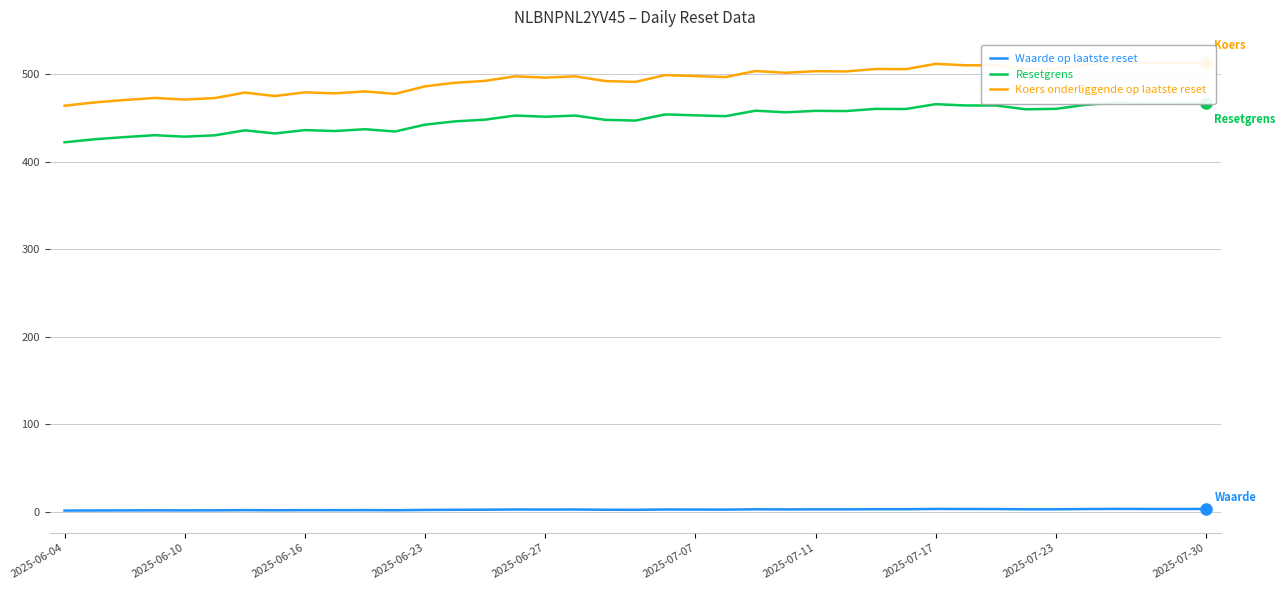

What is the total value across all series at 2025-06-27?

949.9